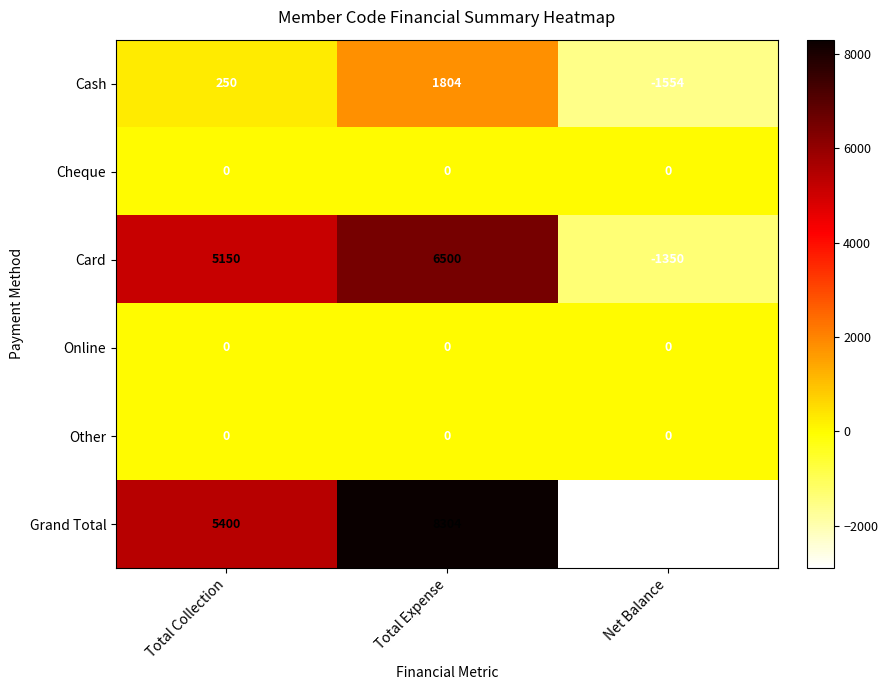

True or false: Cheque has a value of 0 at Total Collection.

True